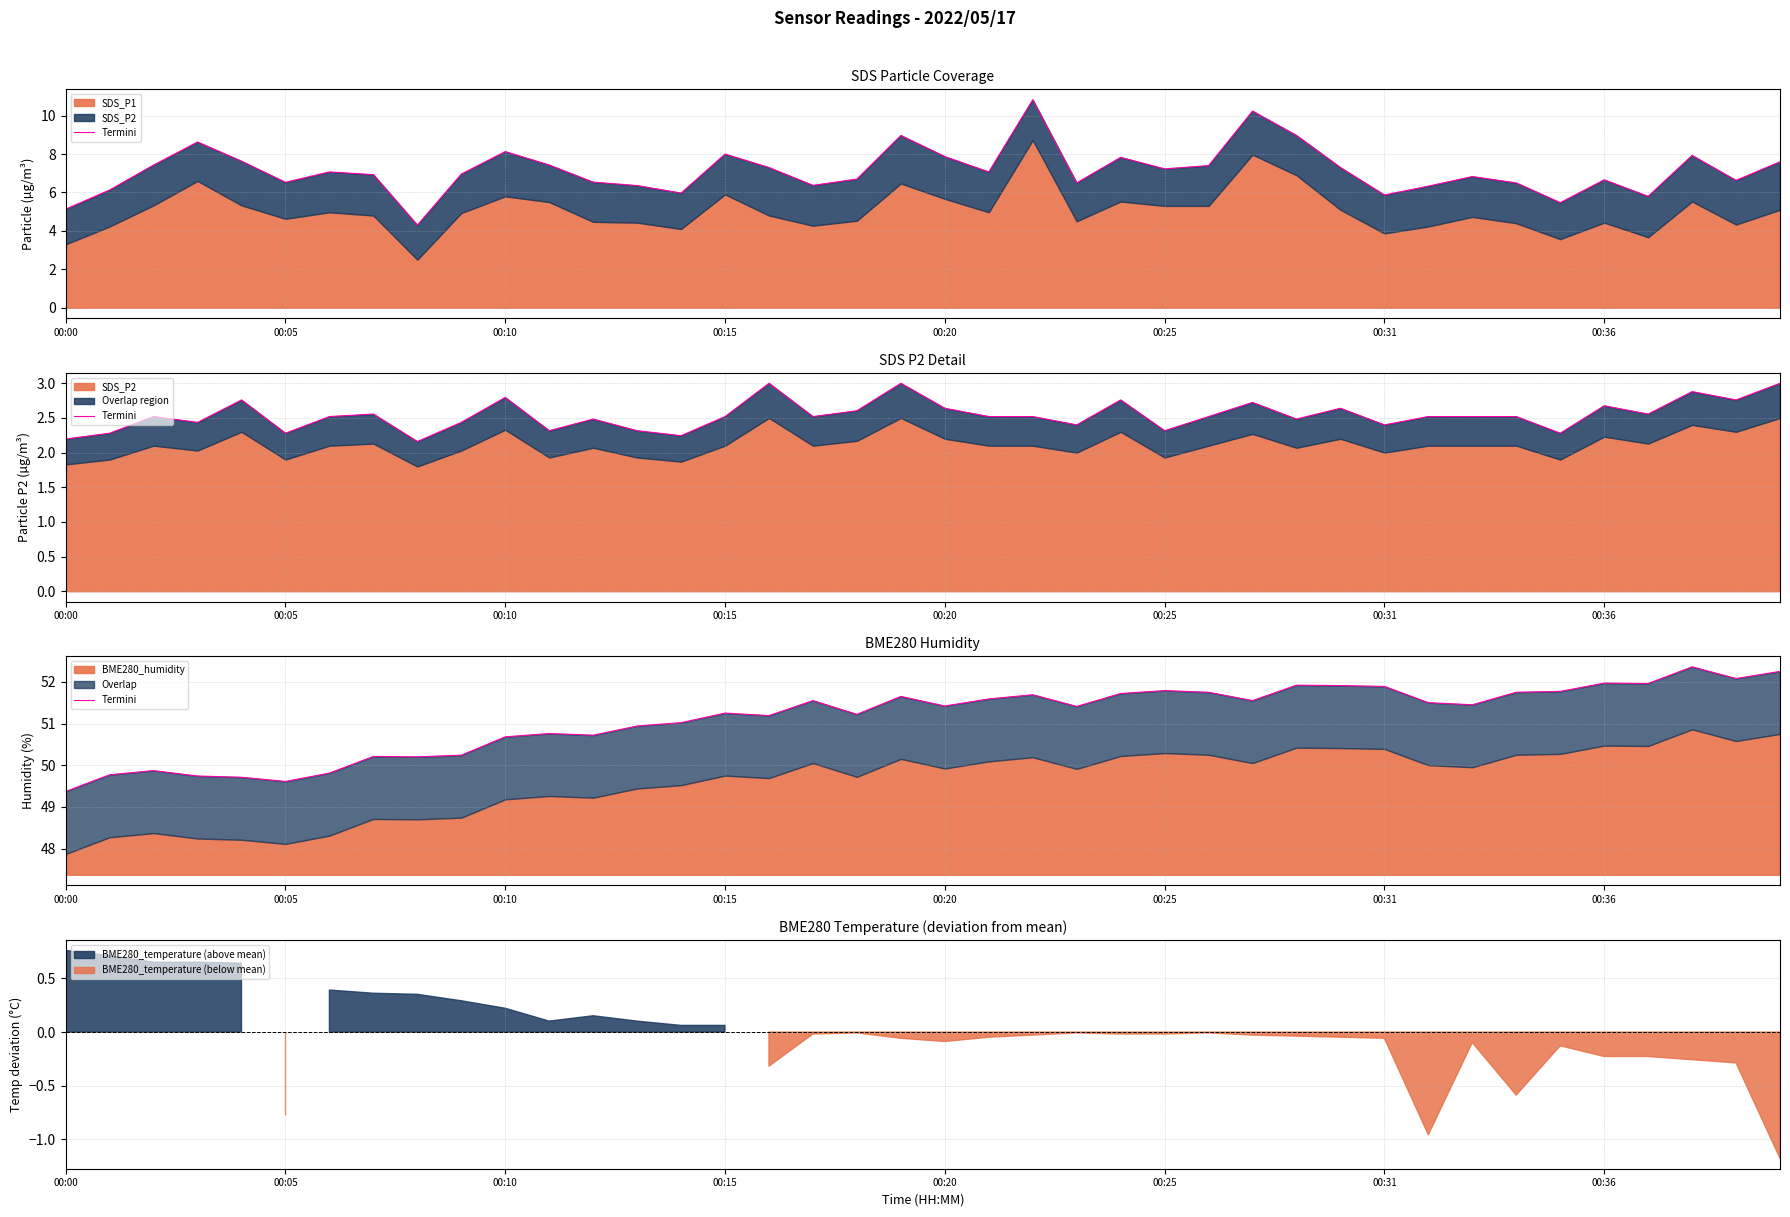

What is the ratio of the value at 00:36 to the value at 21?

1.0